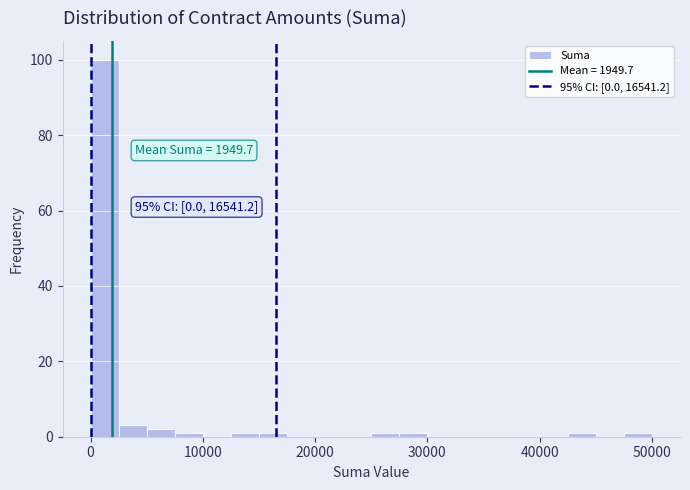

Around what value on the x-axis is the tallest bar? Give the approximate position of its centre, as read against the axis.

1000